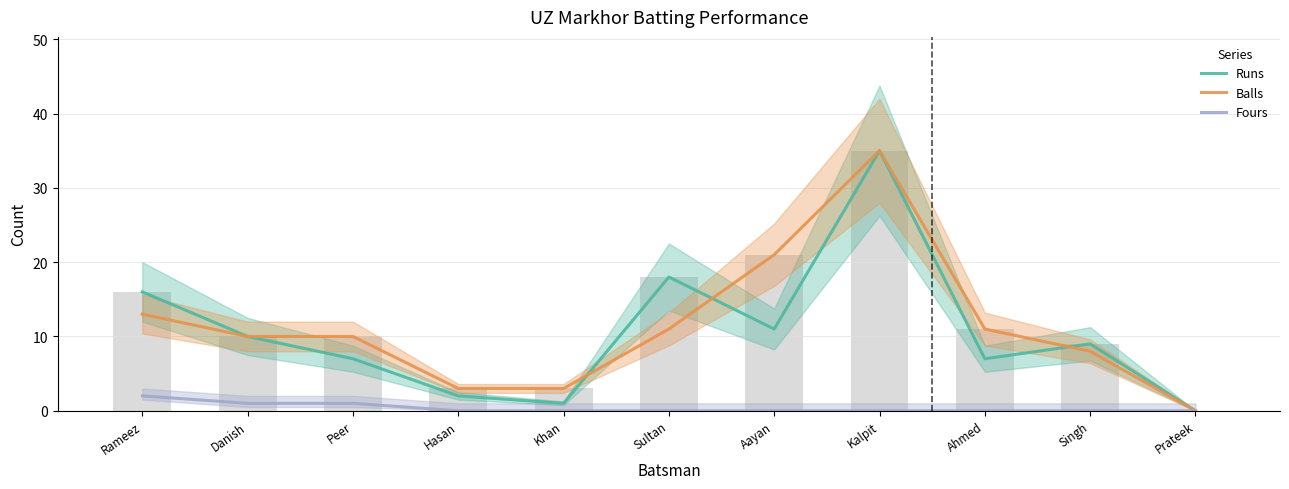

How many values in Fours are above zero?

3